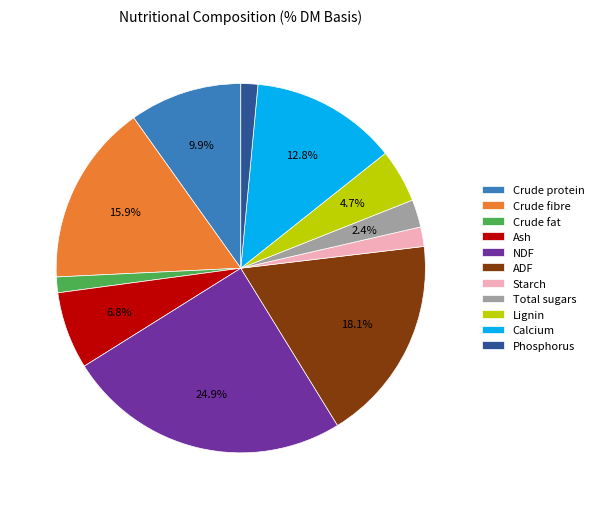

To the nearest percent, what is the difference between the Starch and NDF slice percentages?

23%